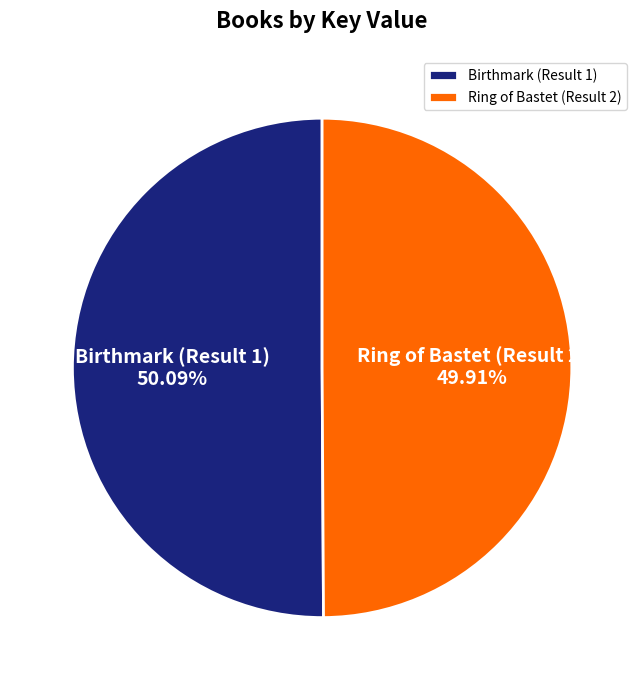

What percentage do Ring of Bastet (Result 2) and Birthmark (Result 1) together represent?

100.0%